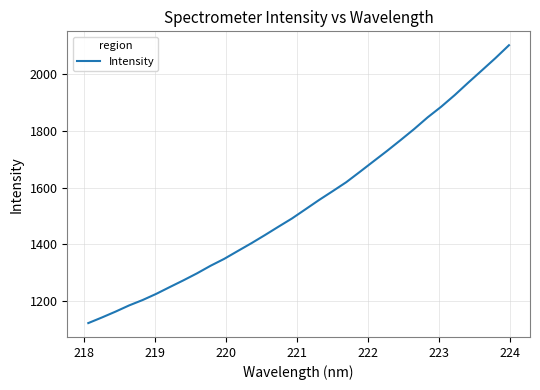

What is the smallest value displayed?

1121.8